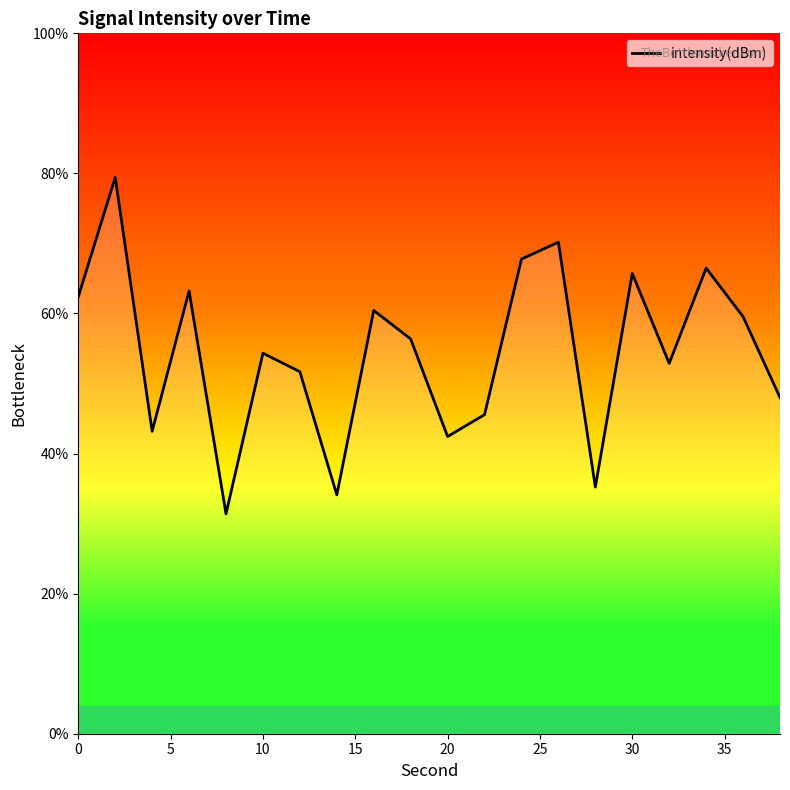

What is the difference between the maximum and minimum values?

48.0